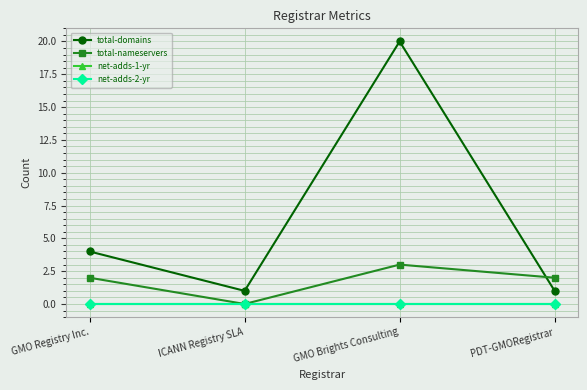

Does the chart have visible grid lines?

Yes